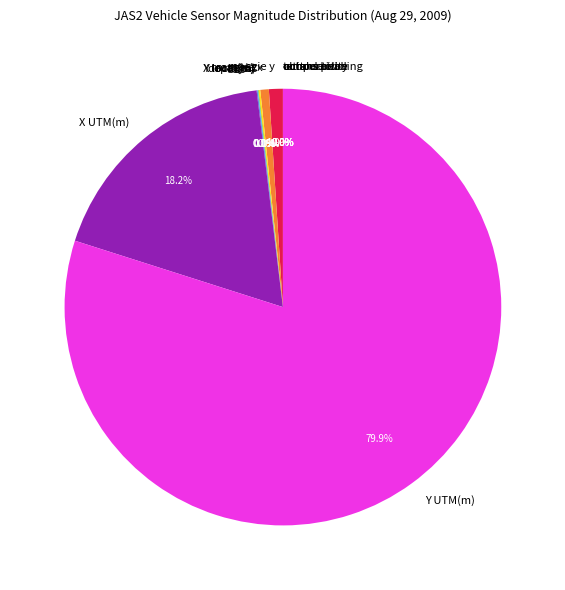

Which slice is the largest?

Y UTM(m)